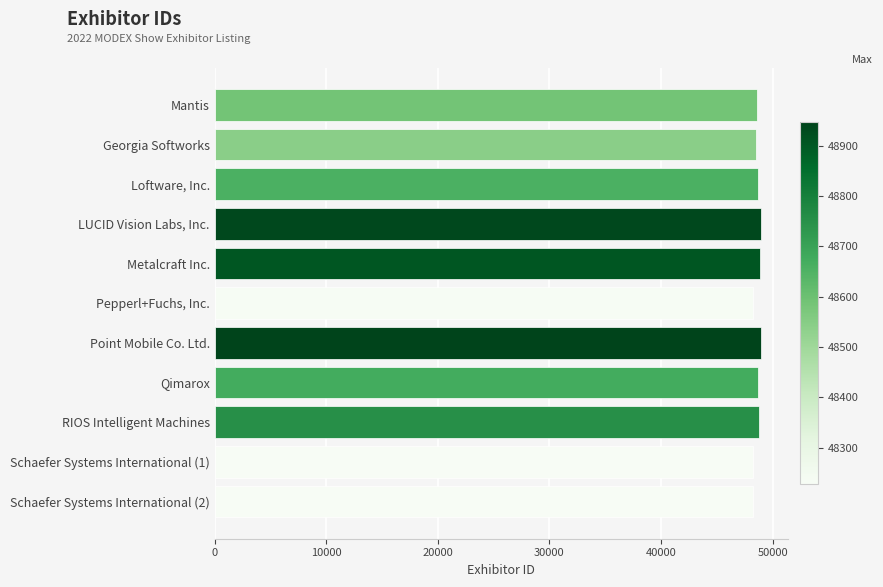

Are the bars grouped side by side (vs. stacked)?

No